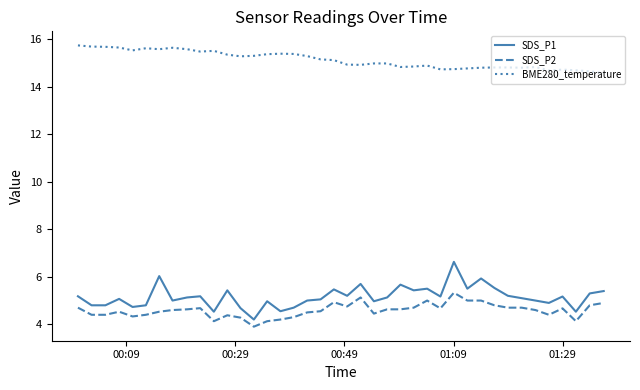

What is the maximum value for SDS_P1?

6.6